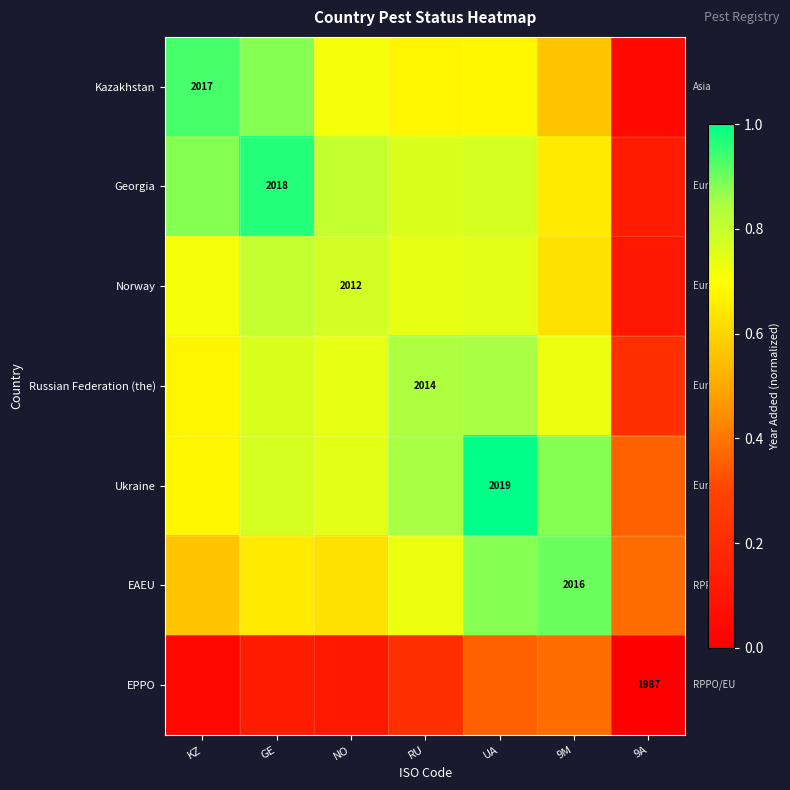

Which label corresponds to the largest value in the chart?

UA